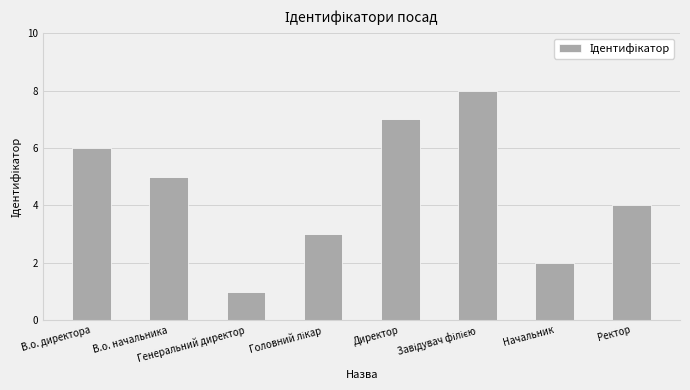

How many series are shown in this chart?

1